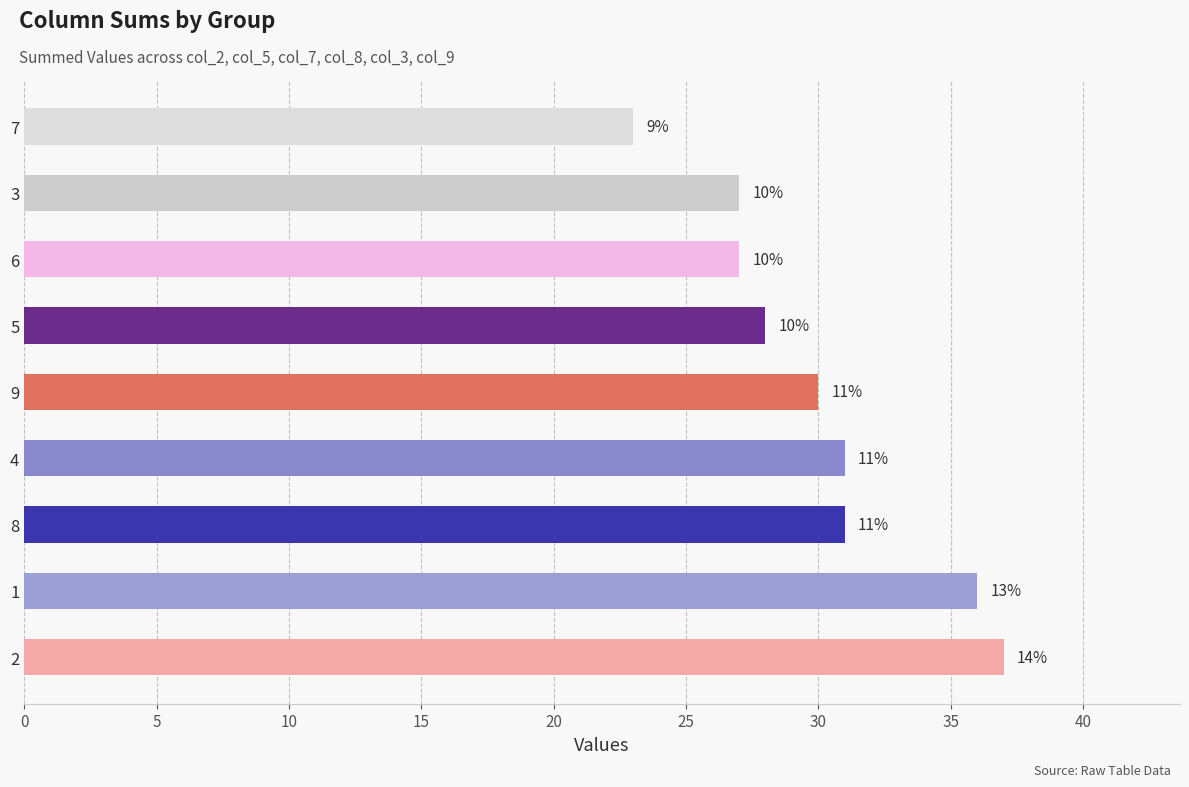

Are the bars horizontal?

Yes